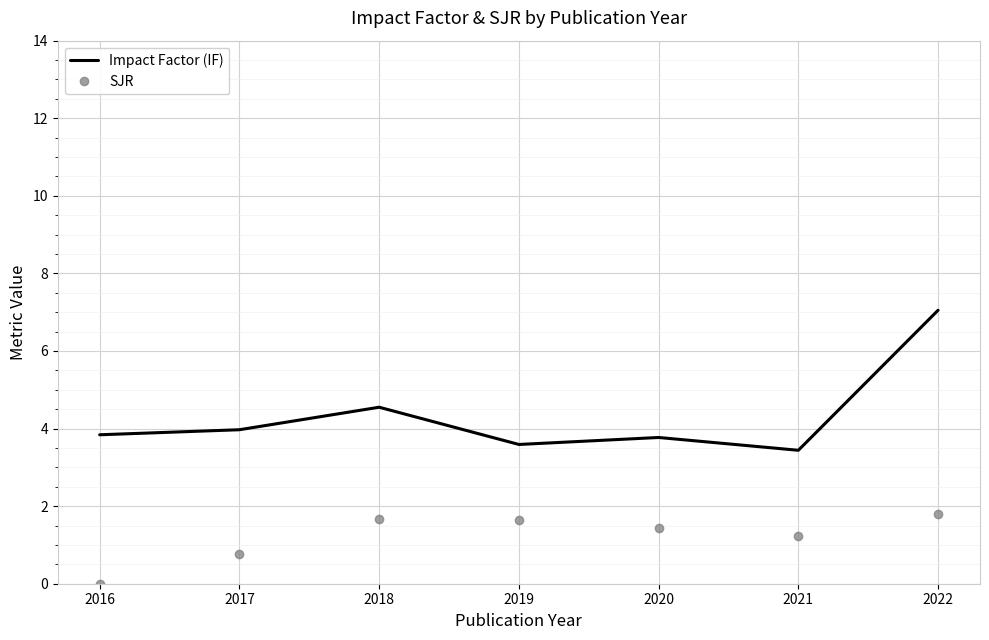

At which label is SJR closest to 0?

2016